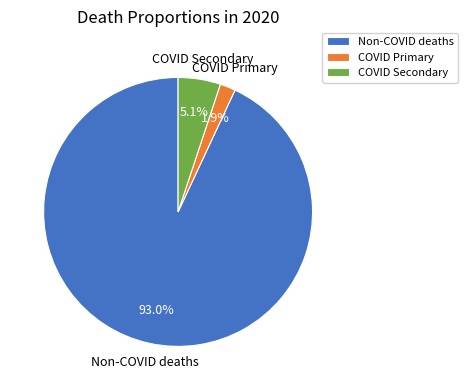

Count the number of slices in the pie.

3